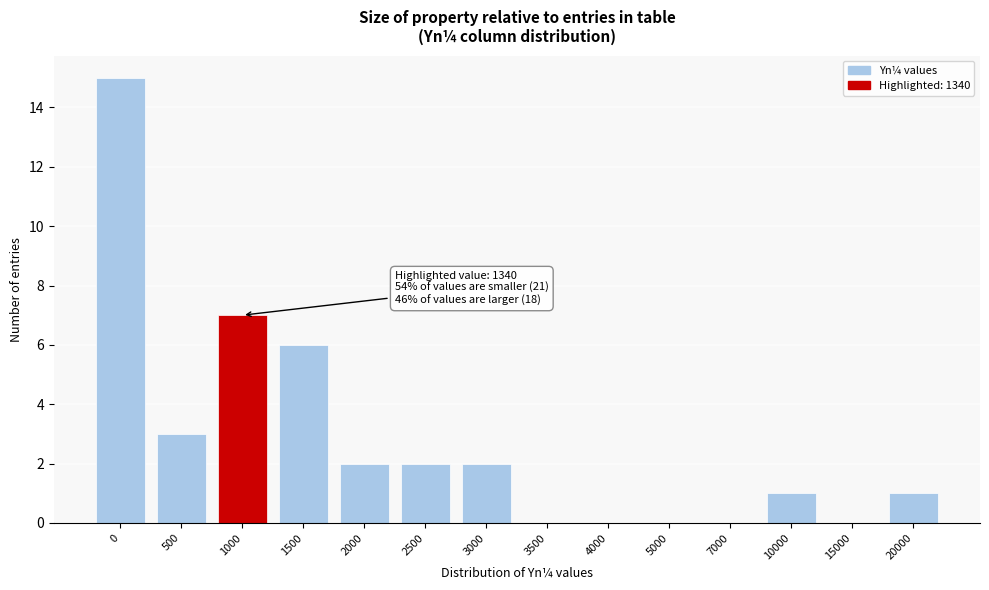

Reading left to right, transcribe all the data shown in this chart.

0=15	500=3	1000=7	1500=6	2000=2	2500=2	3000=2	3500=0	4000=0	5000=0	7000=0	10000=1	15000=0	20000=1